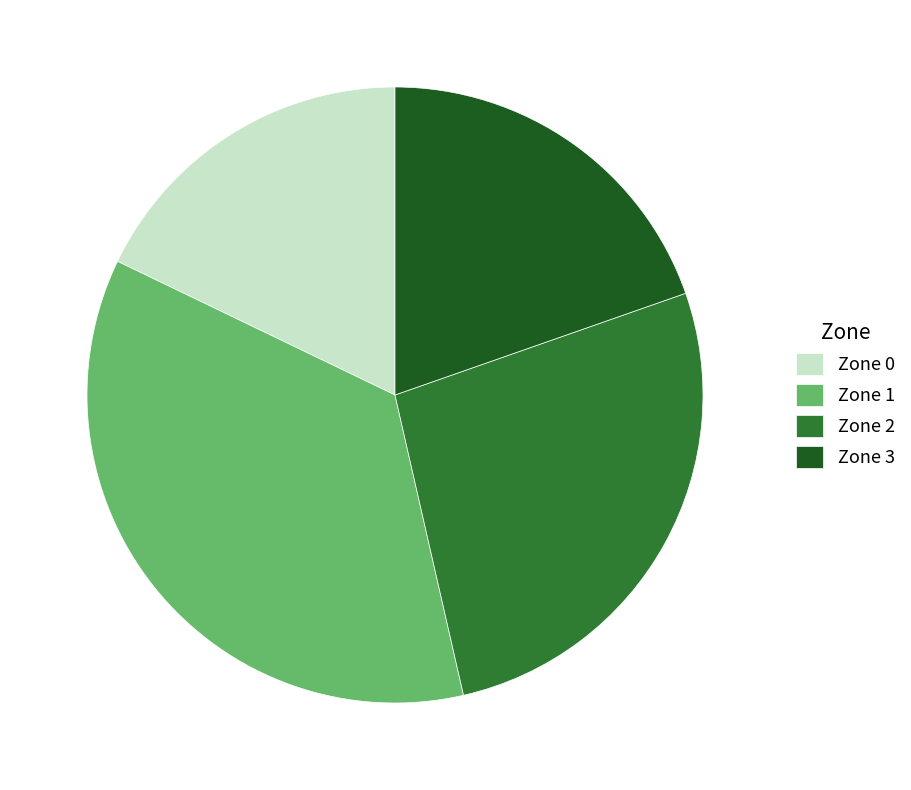

Does Zone 2 represent more than half of the total?

No